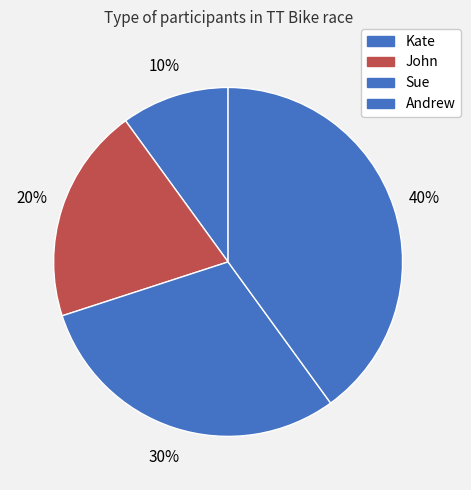

Rank the categories by value from lowest to highest.

Kate, John, Sue, Andrew